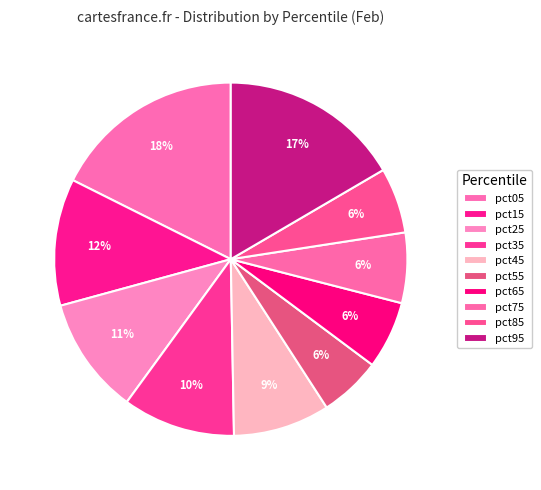

To the nearest percent, what is the combined percentage of pct75 and pct85?

12%